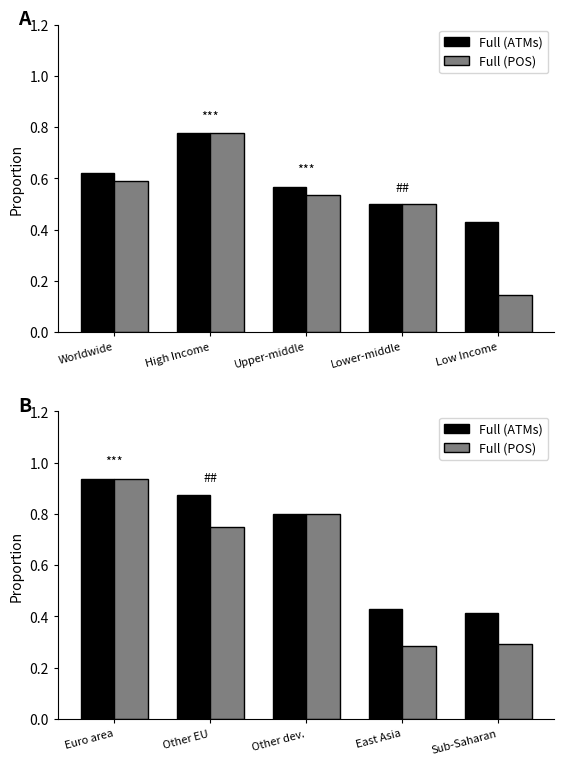

Between Euro area and Other EU, which series saw the biggest shift?

Full (POS)